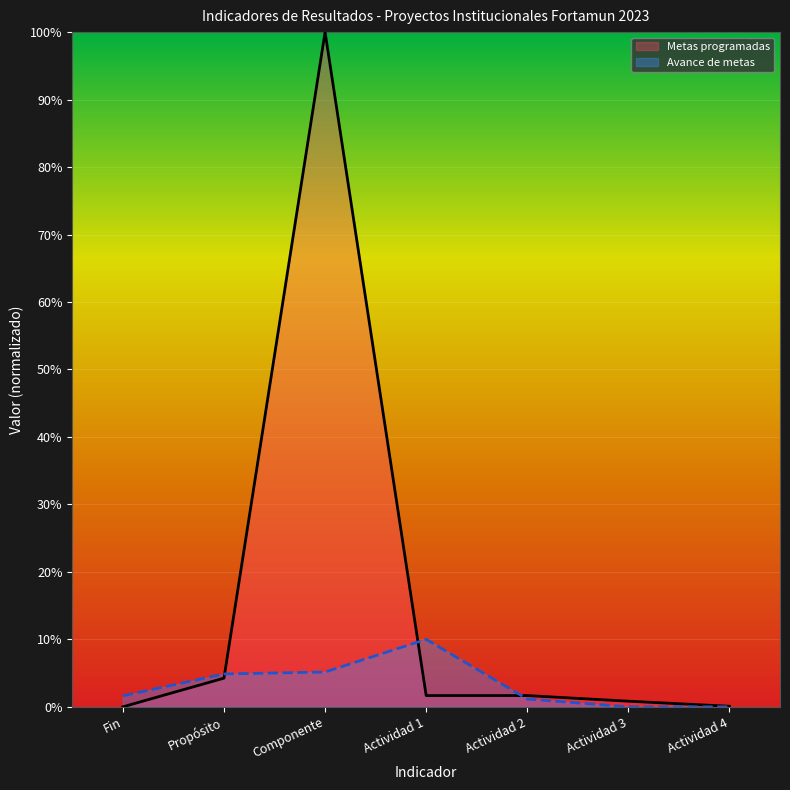

Where does the Metas programadas series first go above 1?

Propósito